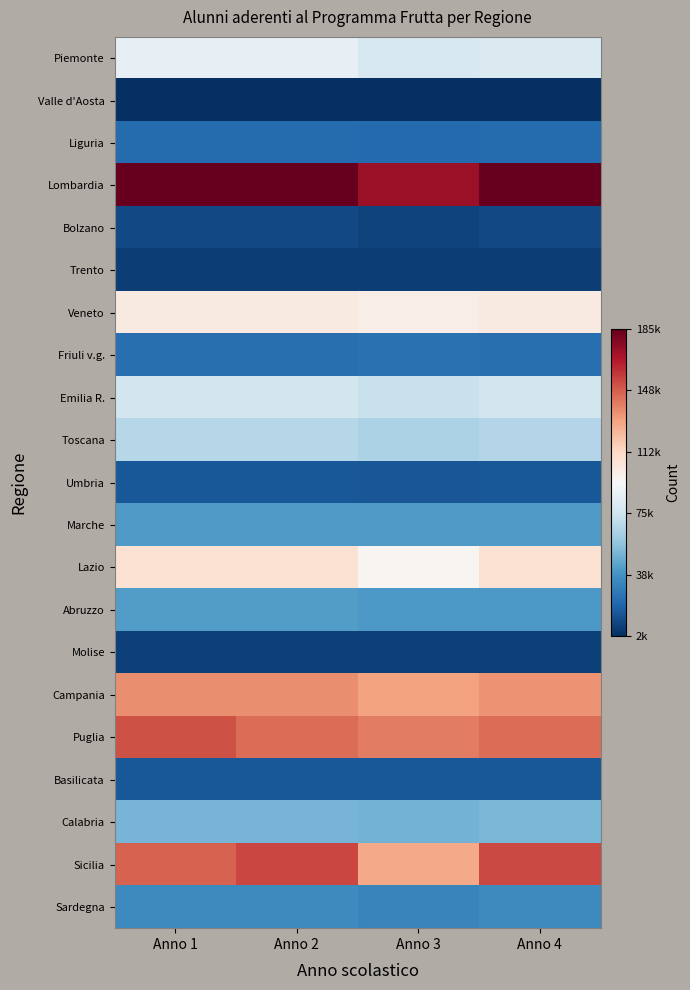

Rank the series at Anno 2 from highest to lowest value.

Lombardia, Sicilia, Puglia, Campania, Lazio, Veneto, Piemonte, Emilia R., Toscana, Calabria, Abruzzo, Marche, Sardegna, Friuli v.g., Liguria, Basilicata, Umbria, Bolzano, Molise, Trento, Valle d'Aosta